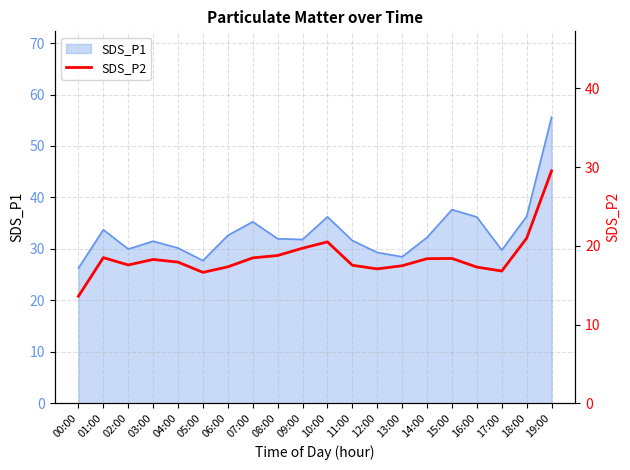

How many lines are shown in the chart?

1